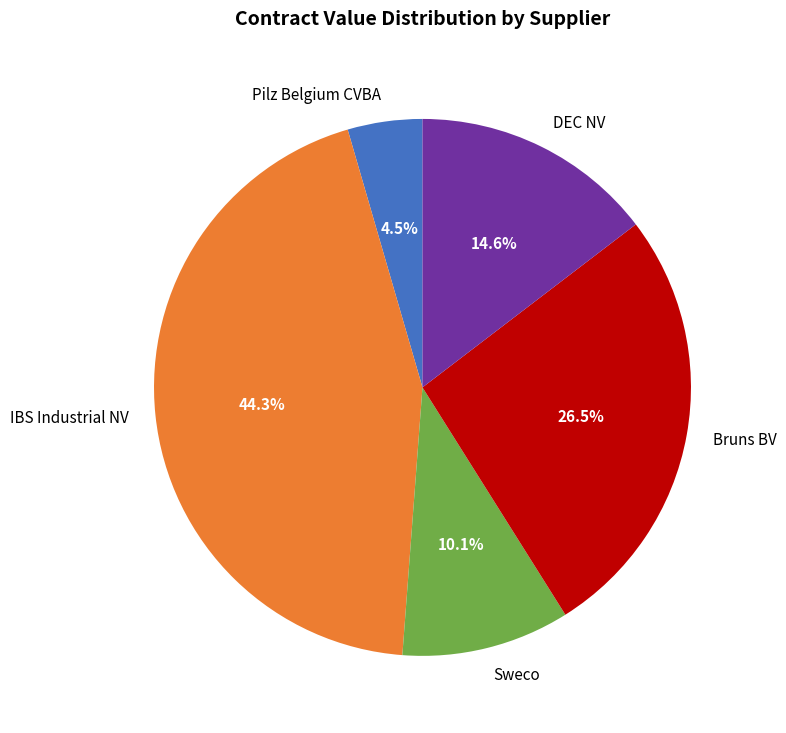

To the nearest percent, what is the average slice percentage?

20%